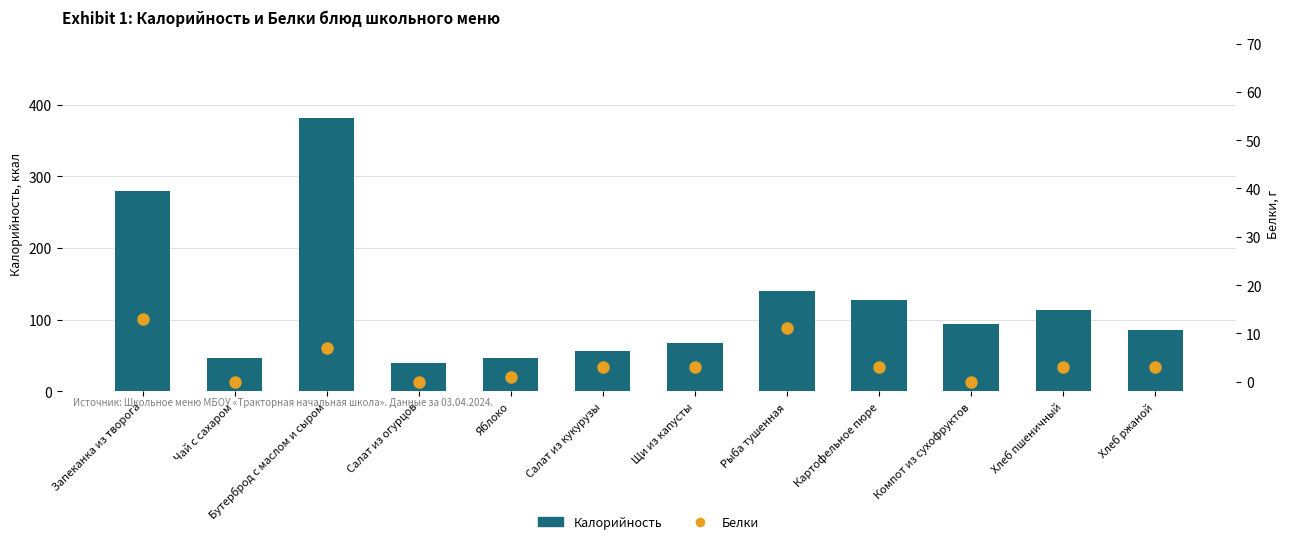

What is the total value across all series at Картофельное пюре?

130